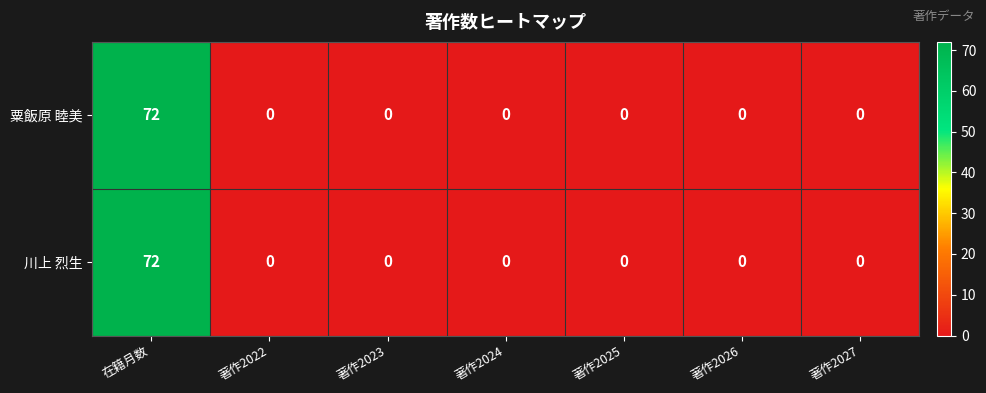

What is the sum of all 粟飯原 睦美 values?

72